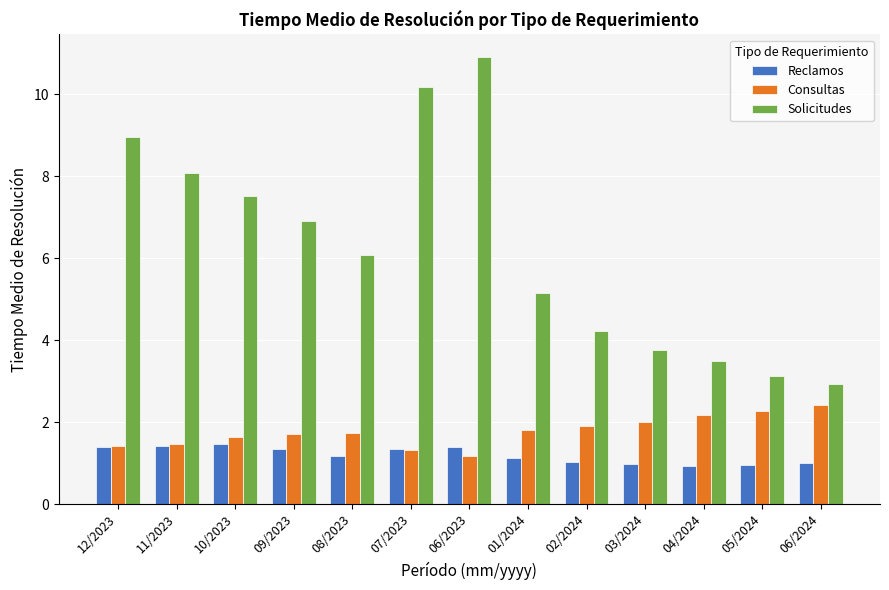

Which series has the largest total across all categories?

Solicitudes